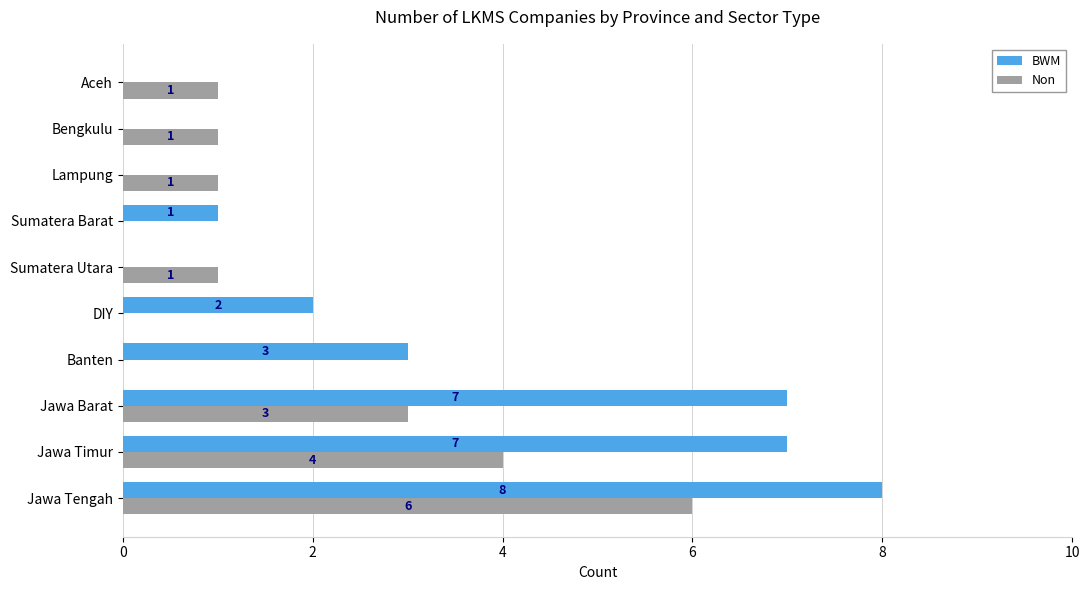

What is the sum of all Non values?

17